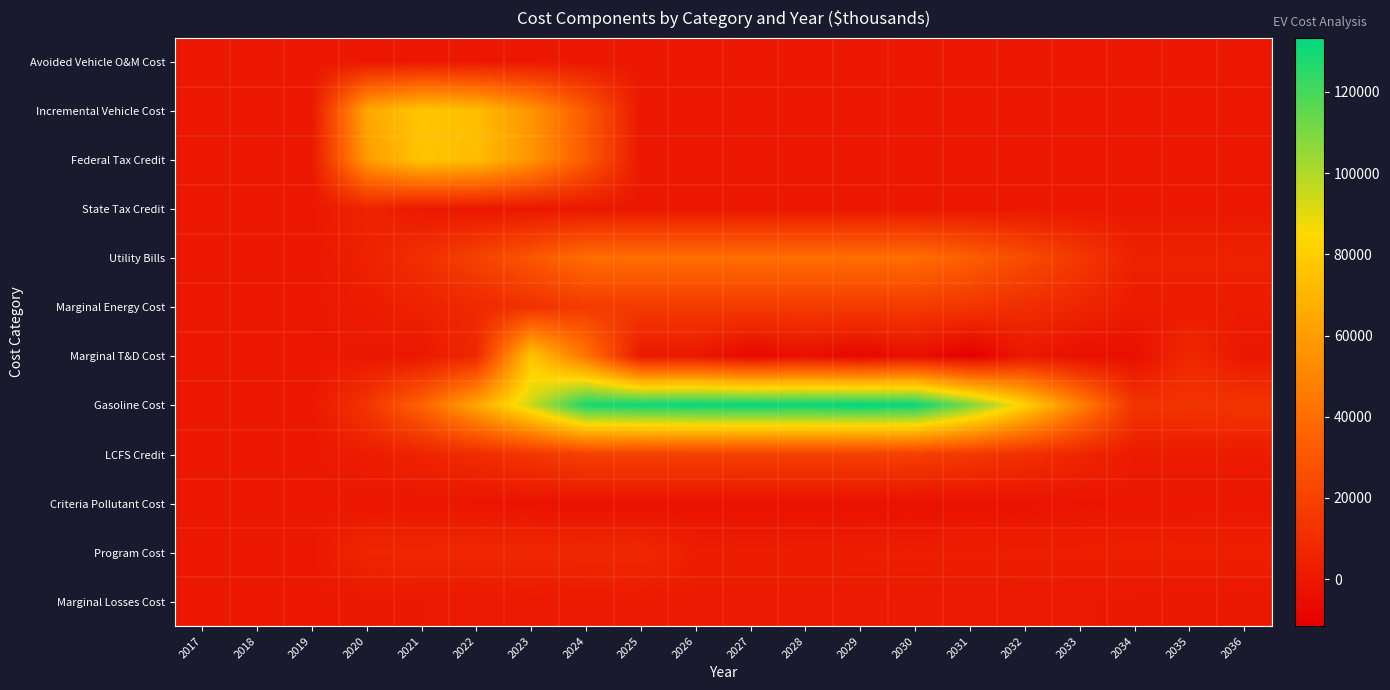

Which series changed the most between 2027 and 2031?

Gasoline Cost